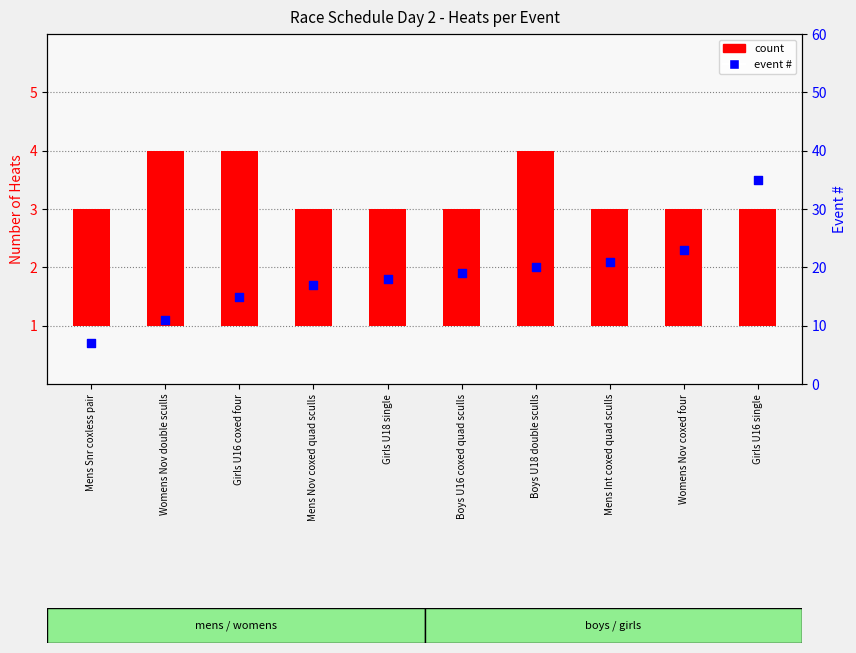

Is the value of count at Mens Int coxed quad sculls greater than the value of event # at Mens Nov coxed quad sculls?

No